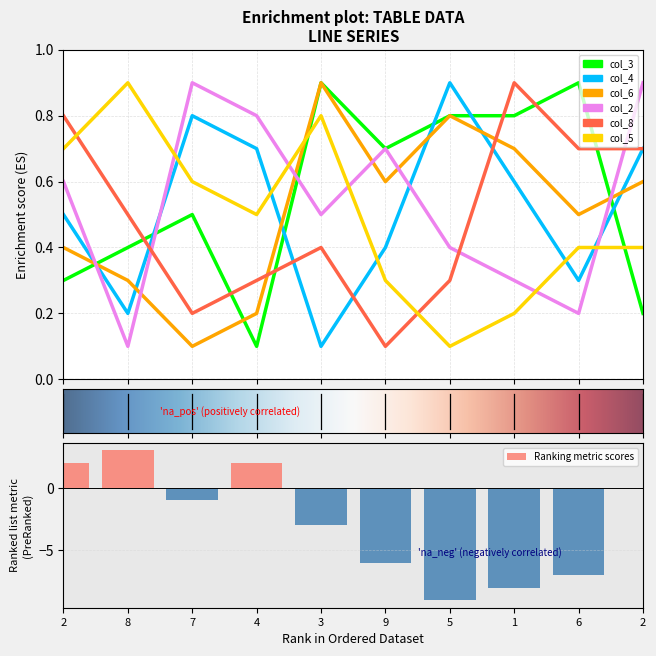

Rank the series at 7 from highest to lowest value.

col_2, col_4, col_5, col_3, col_8, col_6